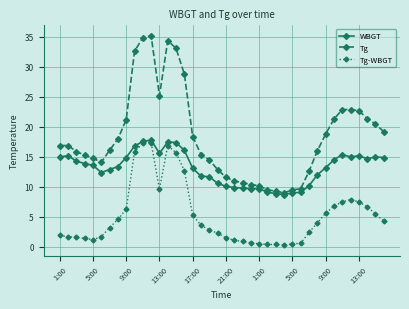

Rank the series by their average value, from highest to lowest.

Tg, WBGT, Tg-WBGT